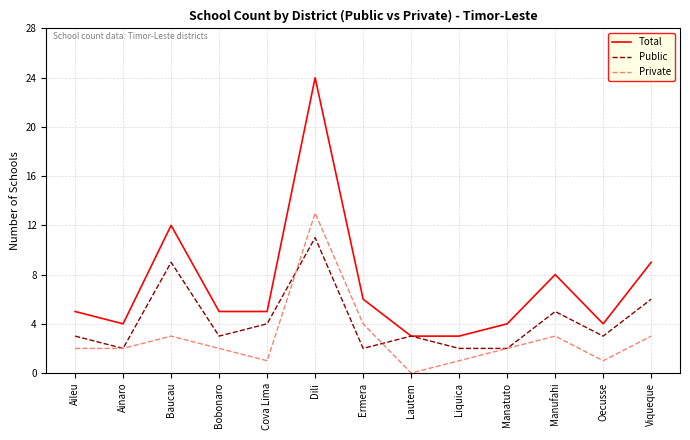

True or false: Private and Total intersect in this chart.

False